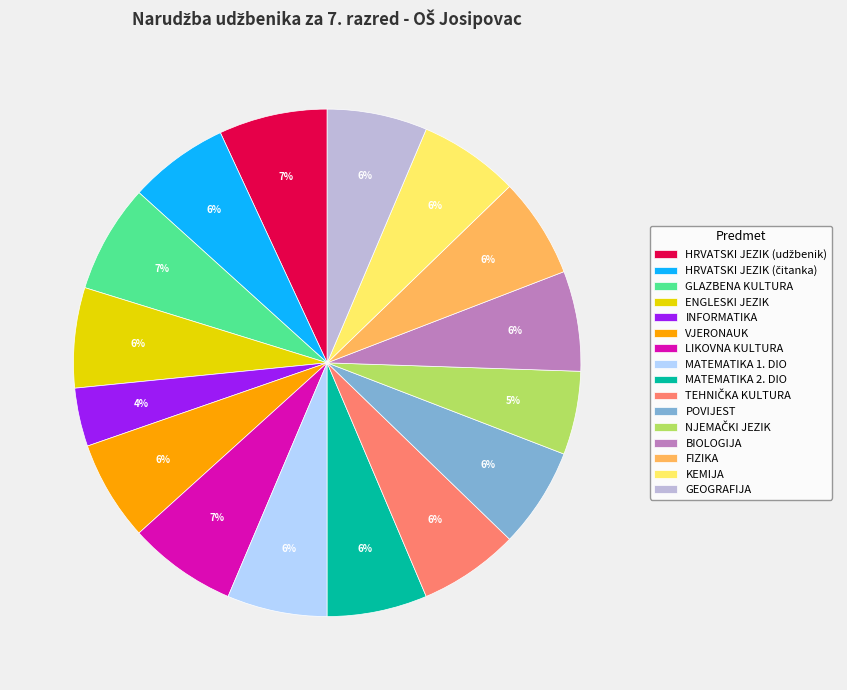

Does FIZIKA account for over 50% of the chart?

No